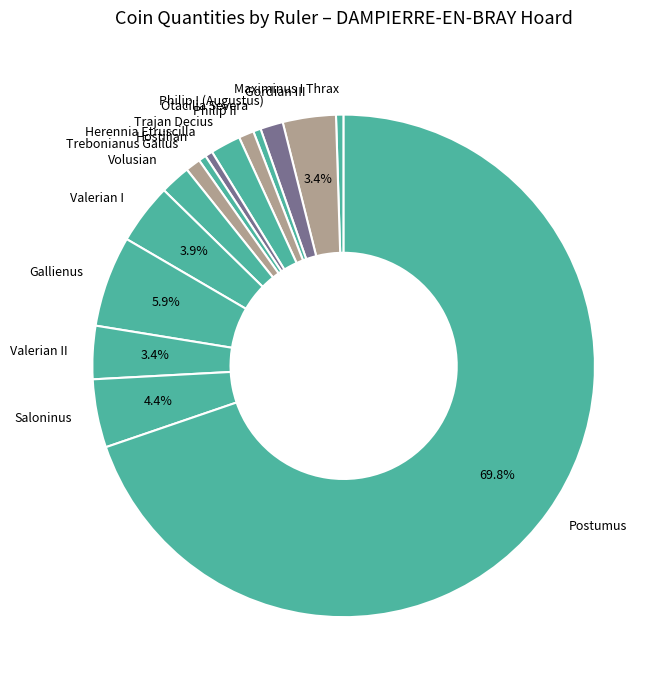

Does Otacilia Severa account for over 50% of the chart?

No